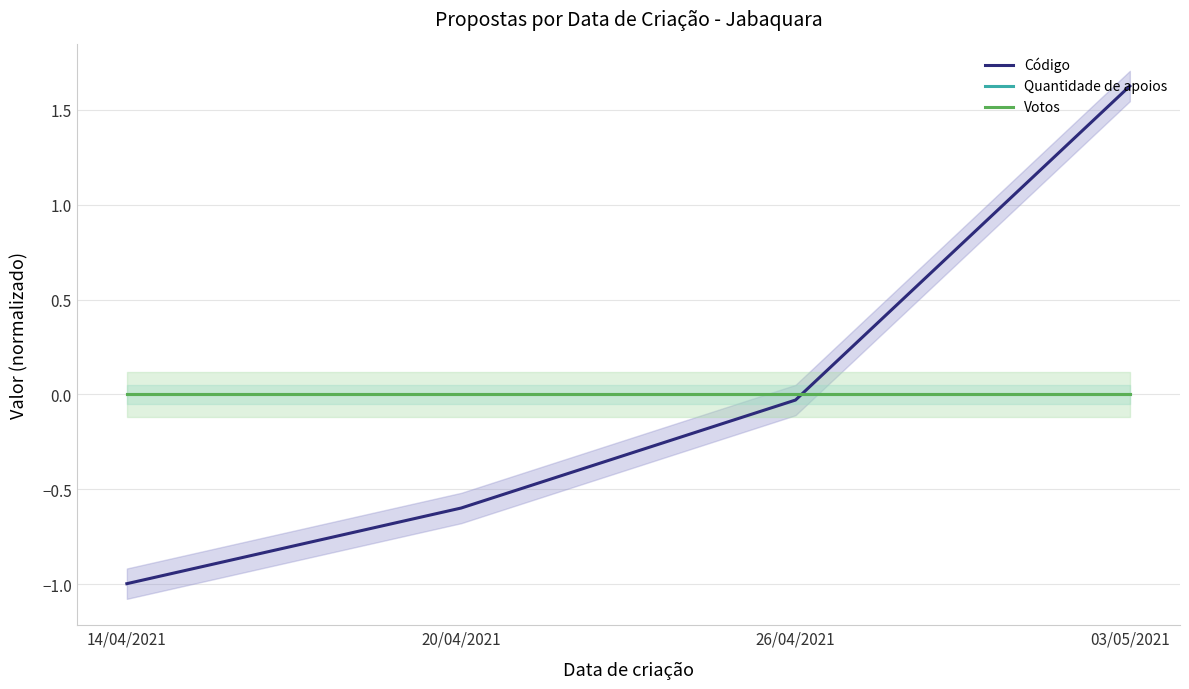

Reading left to right, extract all data points from this chart.

Código: 14/04/2021=-1.0	20/04/2021=-0.6	26/04/2021=-0.0	03/05/2021=1.6
Quantidade de apoios: 14/04/2021=0.0	20/04/2021=0.0	26/04/2021=0.0	03/05/2021=0.0
Votos: 14/04/2021=0.0	20/04/2021=0.0	26/04/2021=0.0	03/05/2021=0.0